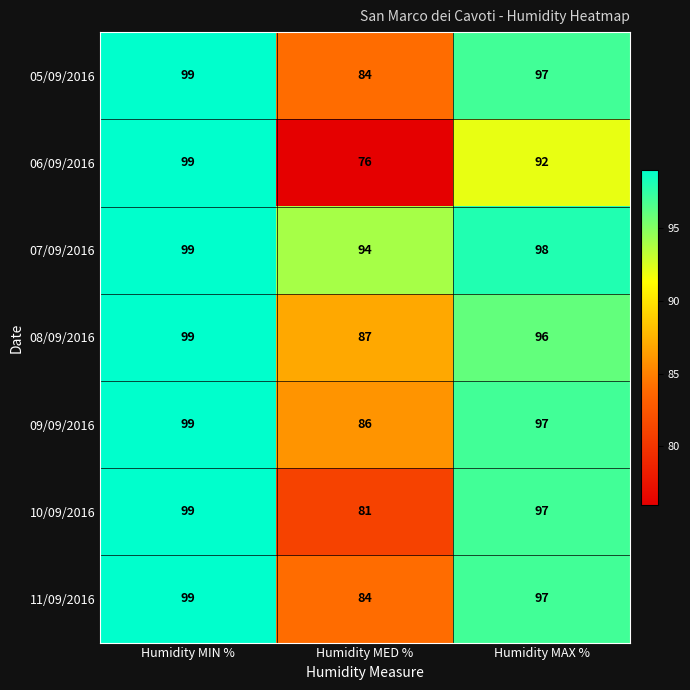

What is the greatest value displayed?

99